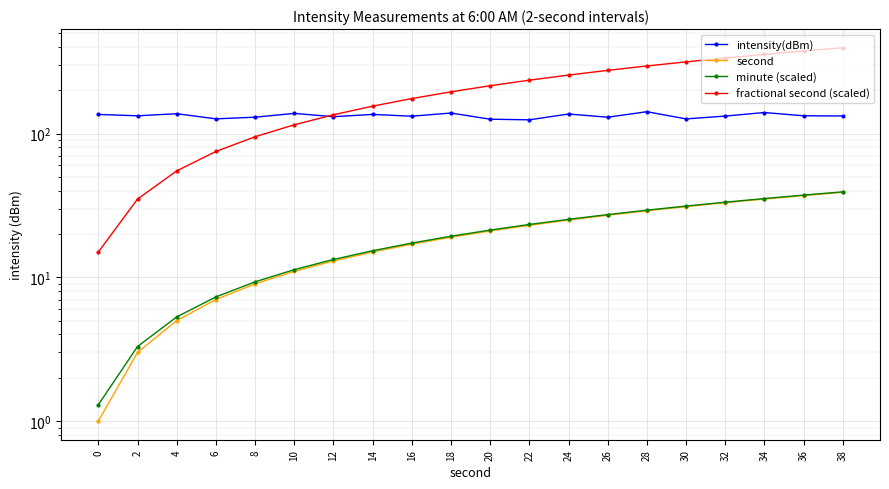

The intensity(dBm) series shows 126.5 at 6. True or false?

True